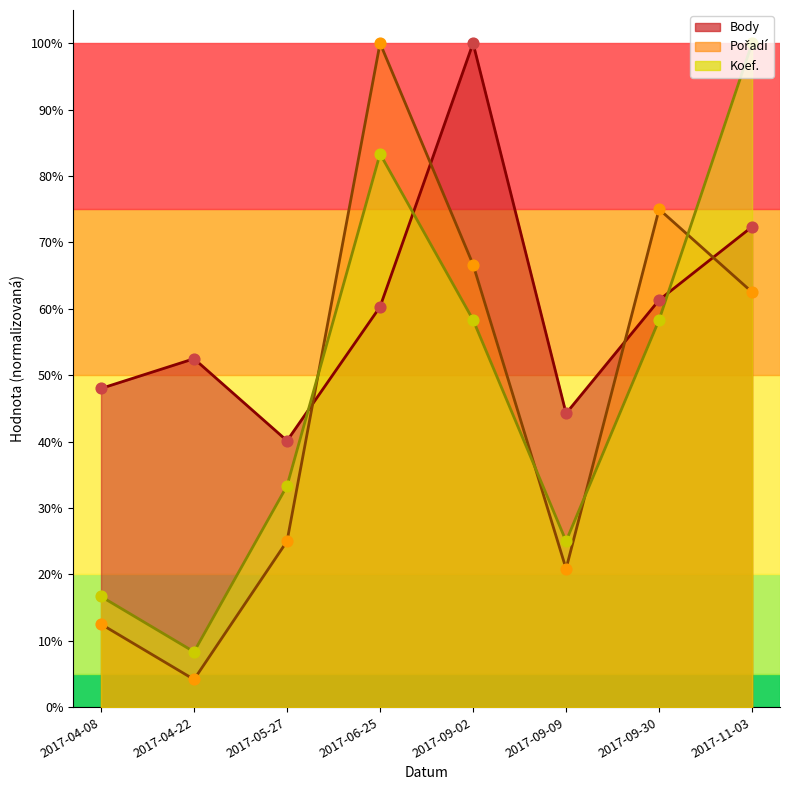

Which series has the largest total across all categories?

Body